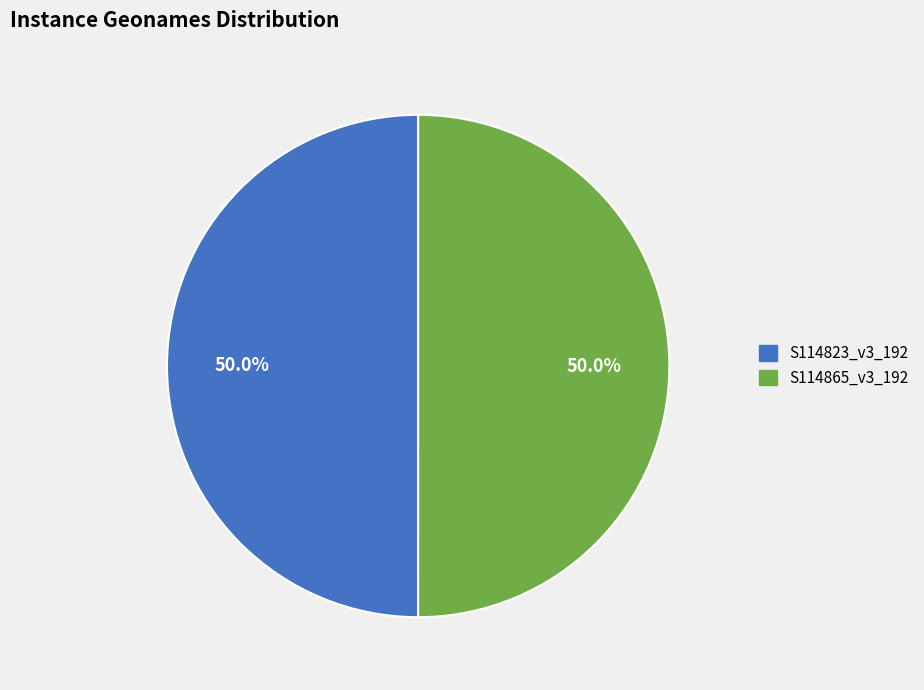

Do S114865_v3_192 and S114823_v3_192 together represent more than half of the pie?

Yes